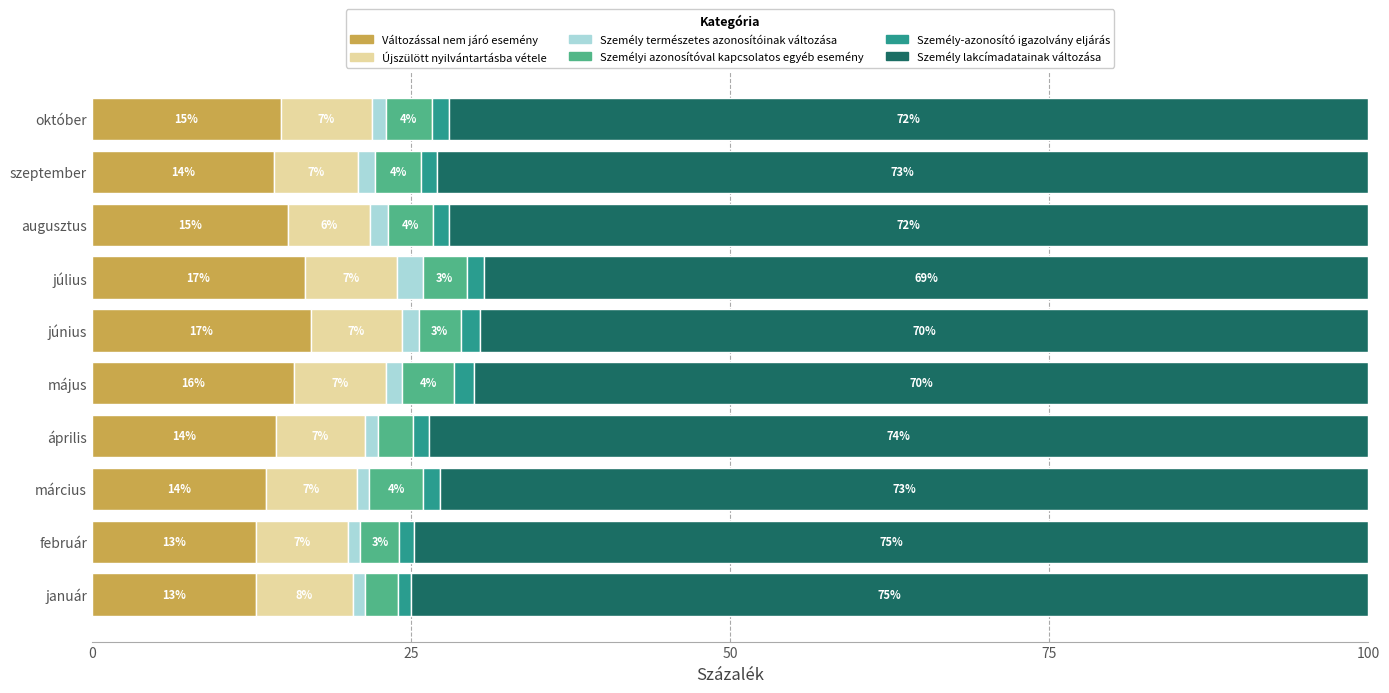

The Változással nem járó esemény series shows 14.8 at október. True or false?

True